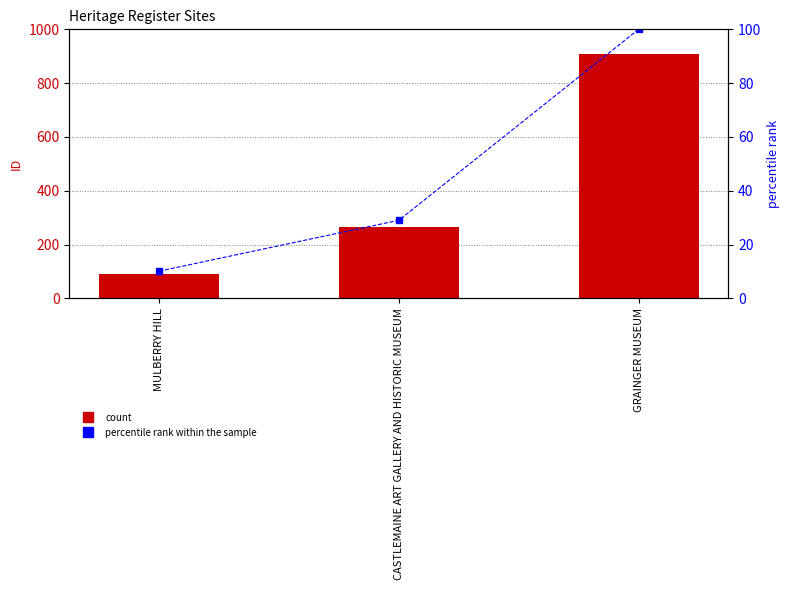

Which label corresponds to the largest value in the chart?

GRAINGER MUSEUM